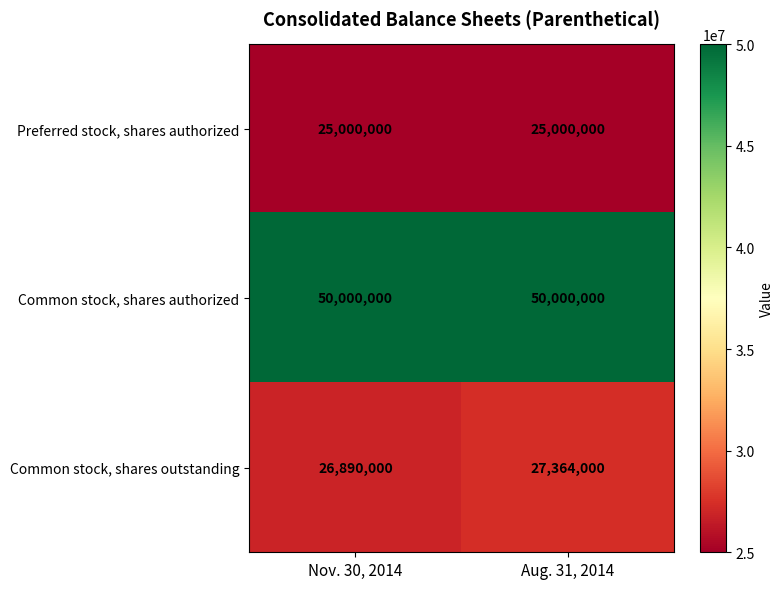

The Common stock, shares outstanding series shows 44325411 at Aug. 31, 2014. True or false?

False